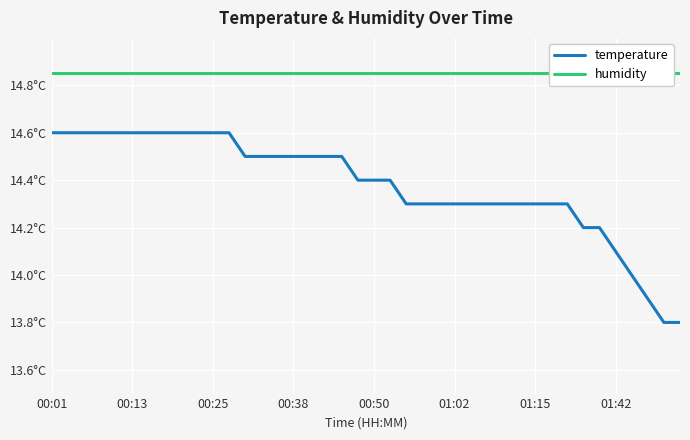

What is the sum of all humidity values?

594.0